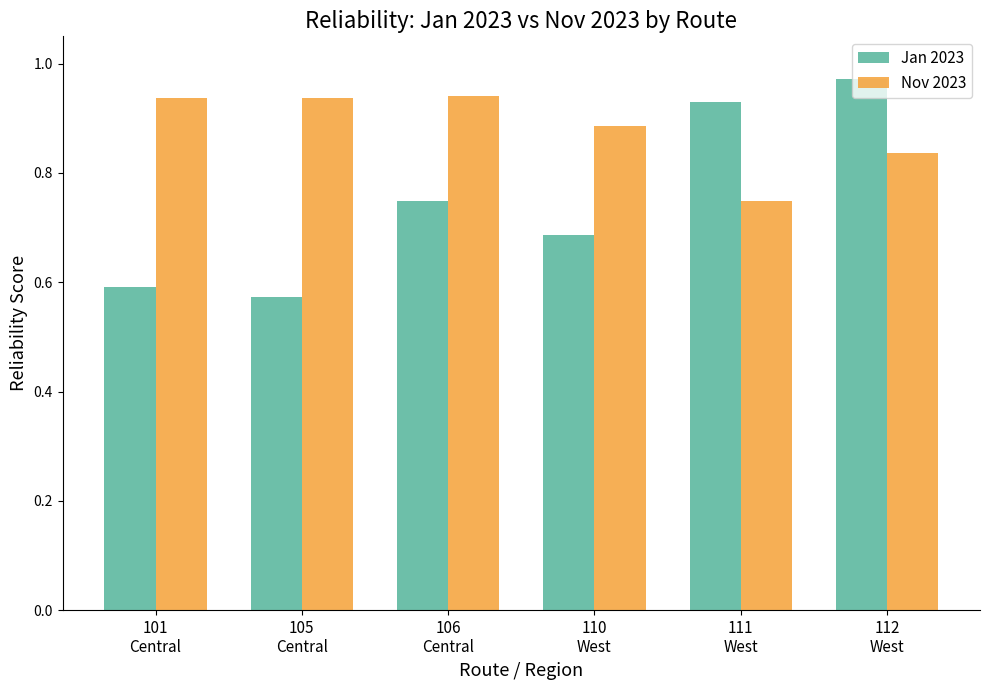

Which series has the largest total across all categories?

Nov 2023